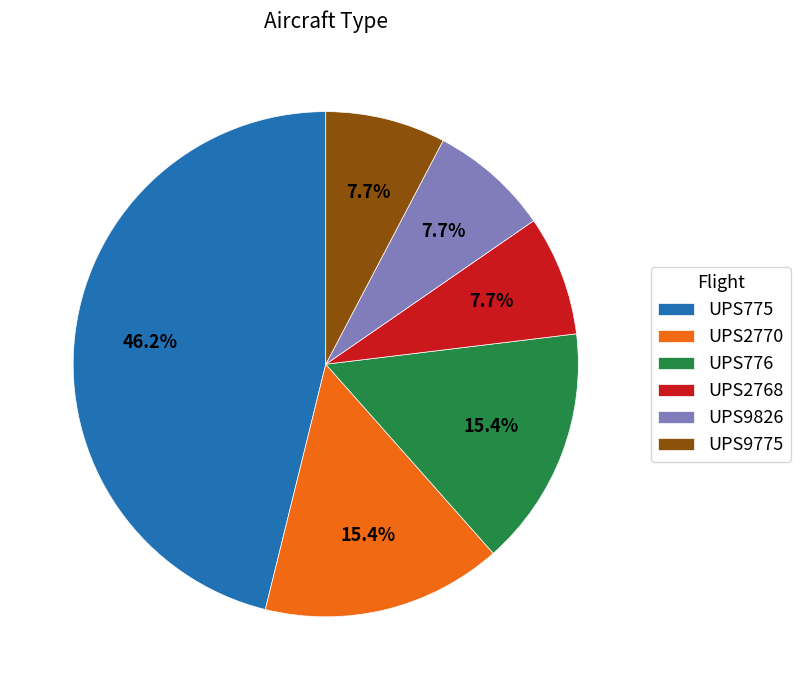

To the nearest percent, what percentage of the pie is UPS2770?

15%